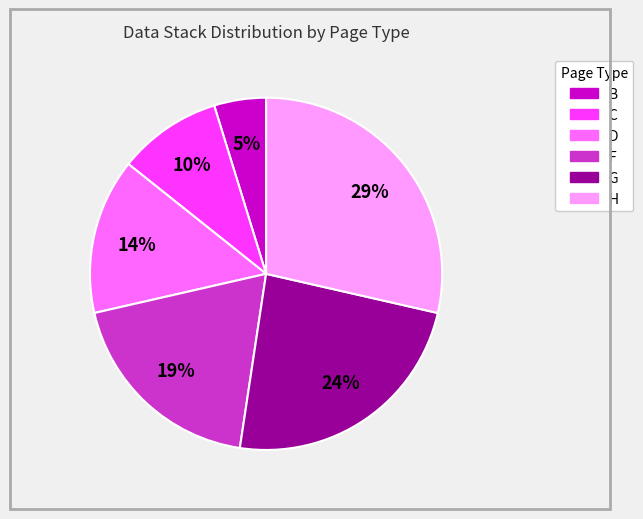

Does any single category account for the majority?

No